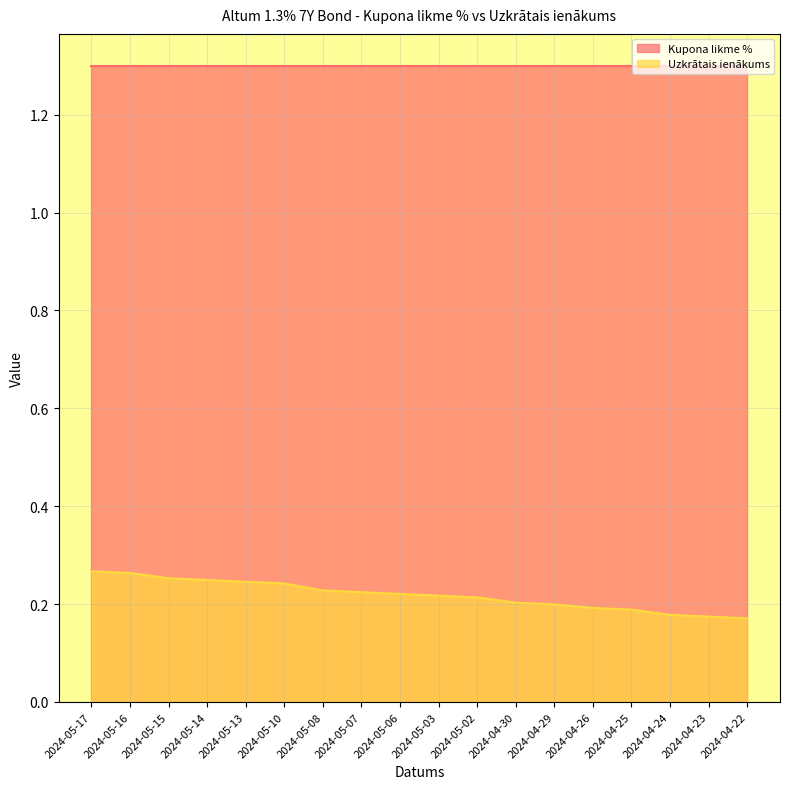

At which label is the value closest to 0?

2024-04-22